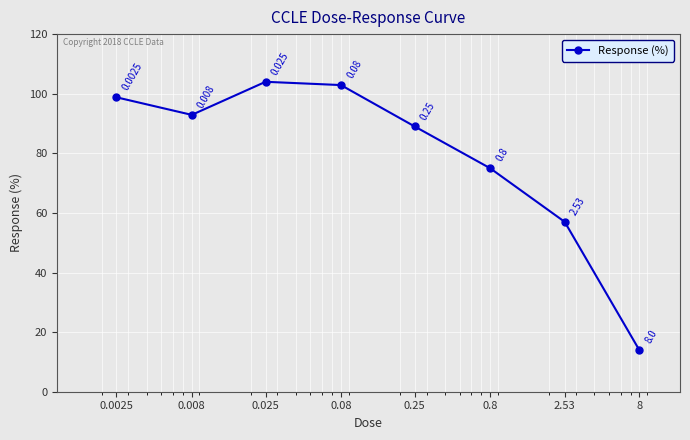

True or false: the data has more than 1 interior local peaks.

False